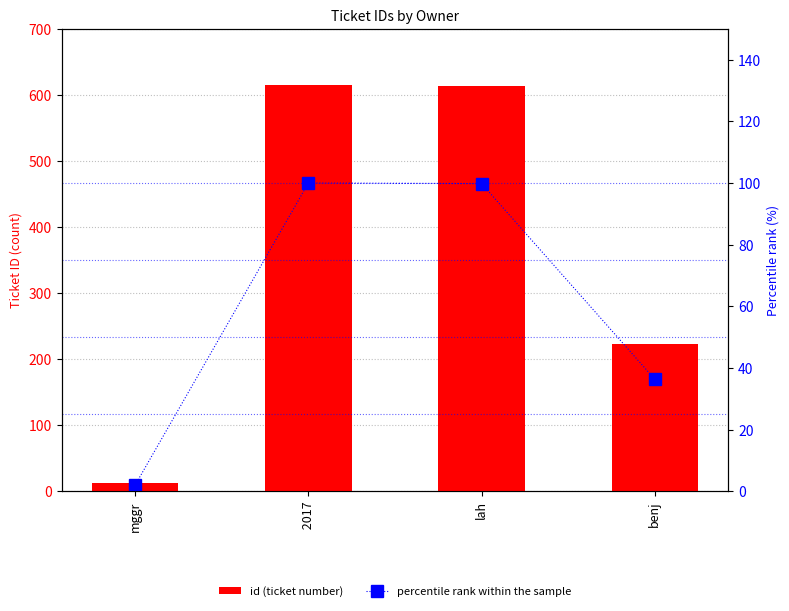

What is the smallest value displayed?

2.0